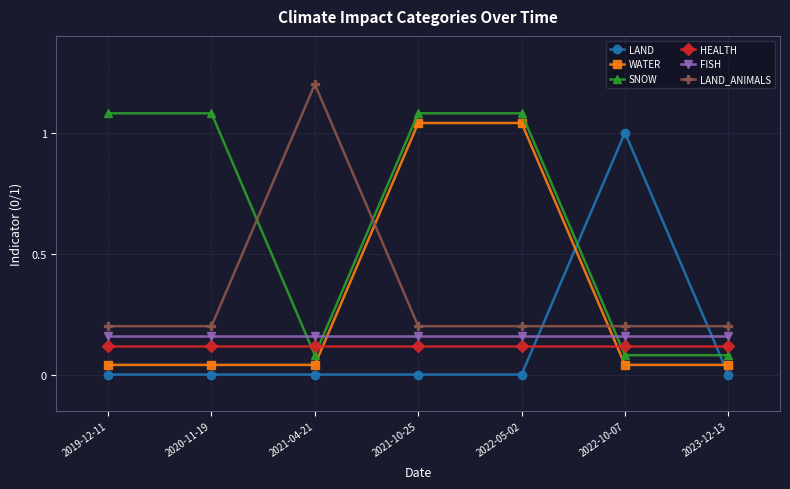

Between which two adjacent categories do LAND and LAND_ANIMALS first intersect?

2022-05-02 and 2022-10-07